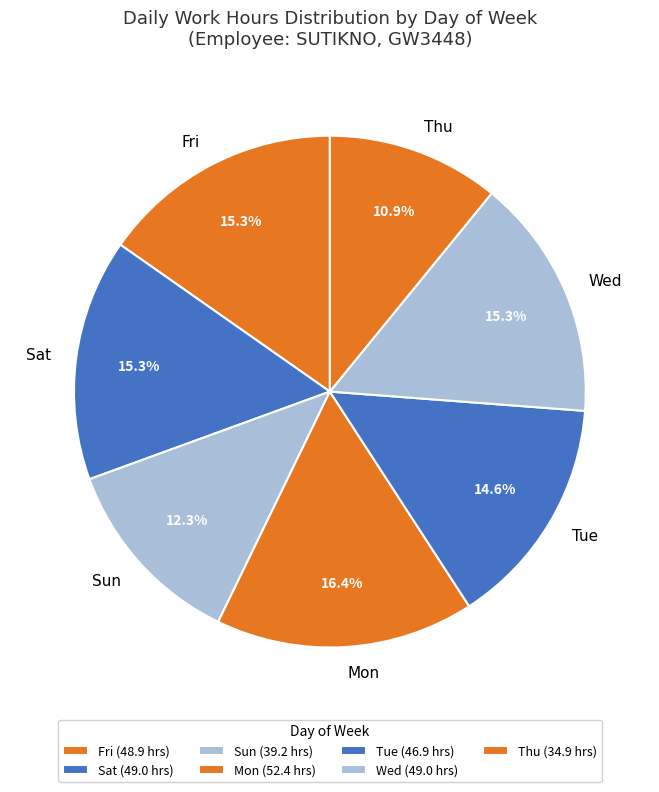

Does Mon account for over 50% of the chart?

No